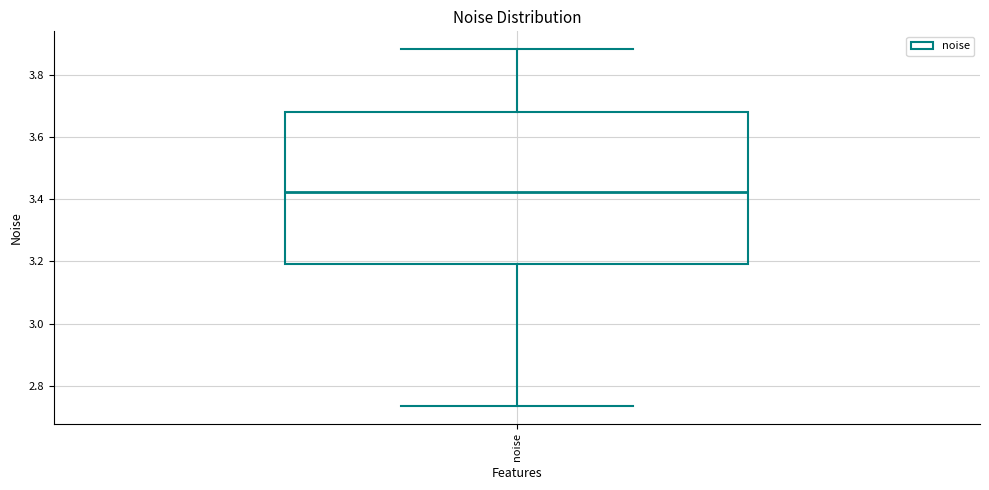

Read this box plot against the y-axis: the position of the median line, the range covered by the box, and the ends of both whiskers. The values are not printed on the chart, so give them approximately, as read against the axis.

median 3.42, box 3.20 to 3.68, whiskers 2.74 to 3.88